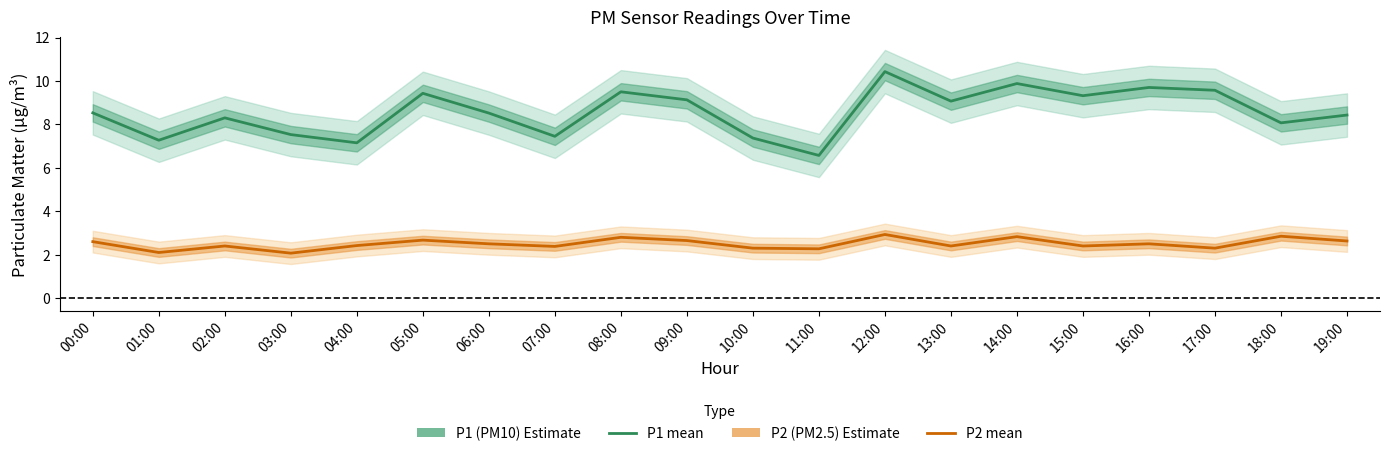

Which series has the largest total across all categories?

P1 (PM10)